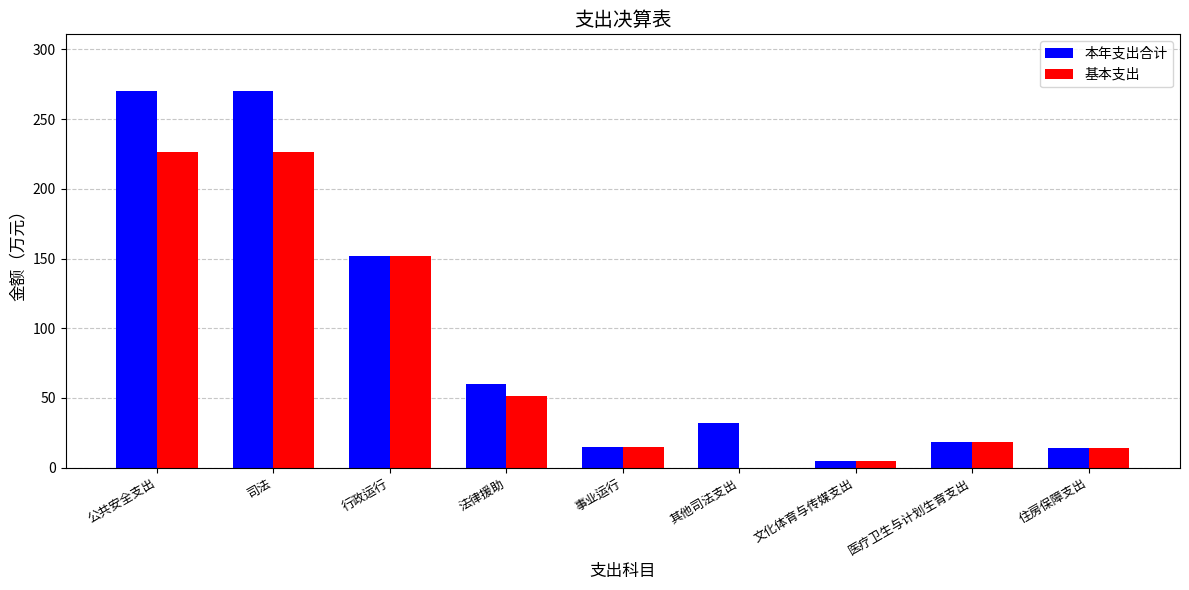

How many groups of bars are there?

9